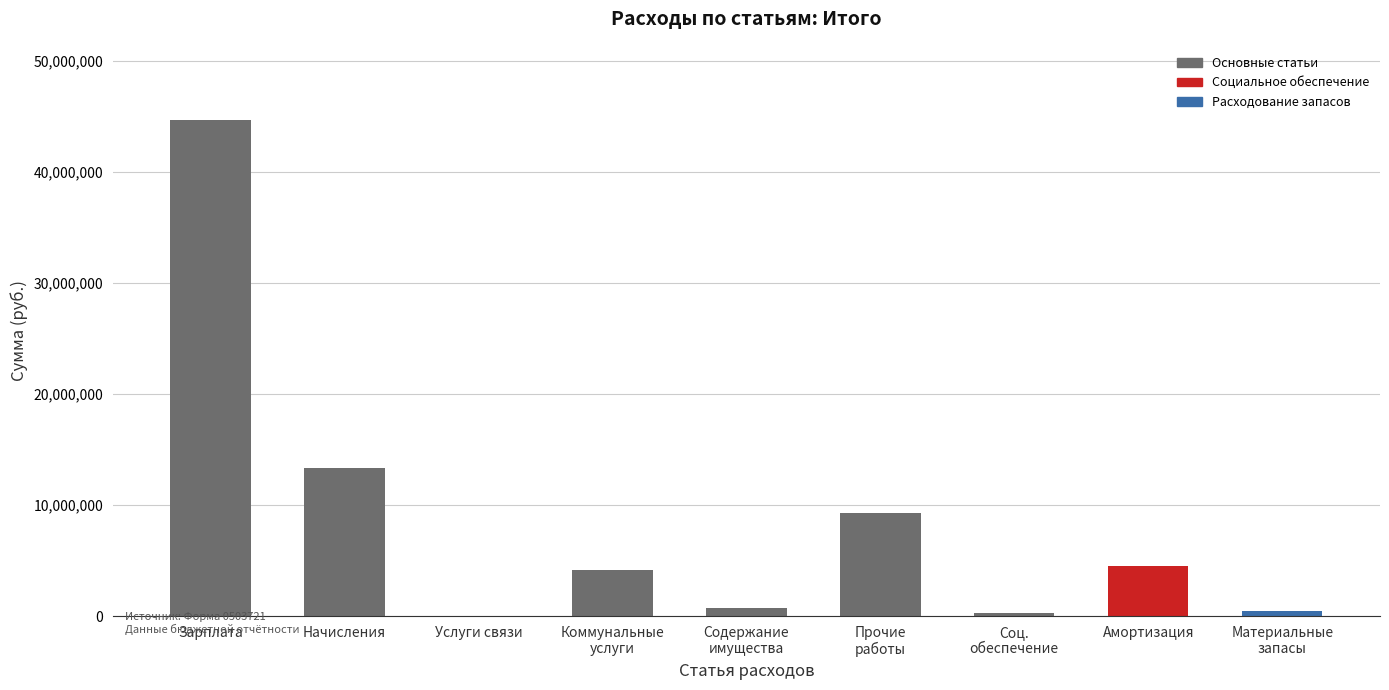

The value at Амортизация is 4472347.4. True or false?

True